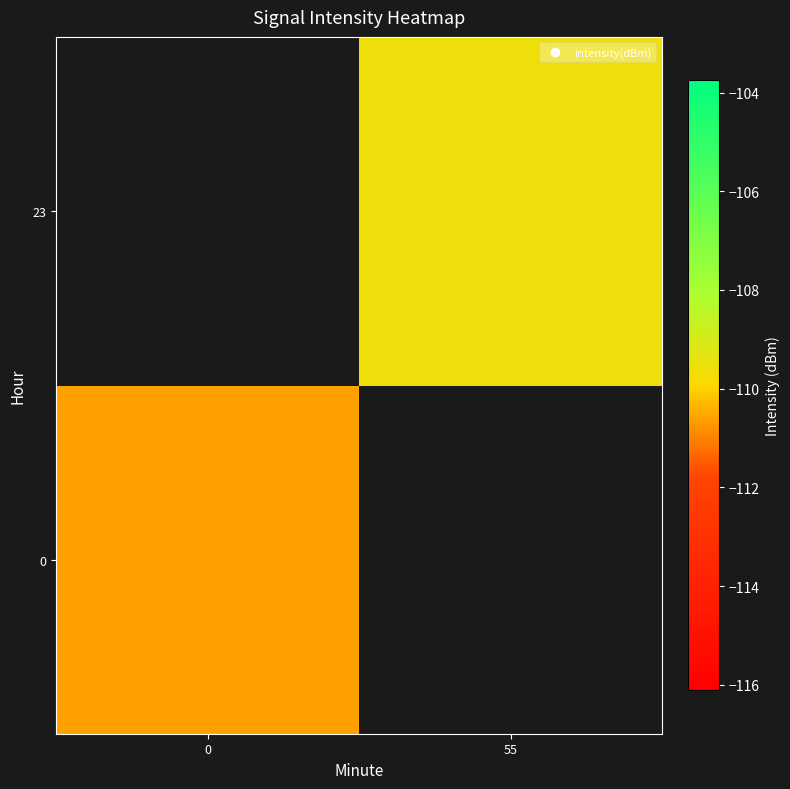

At which category does the chart reach its peak across all series?

55